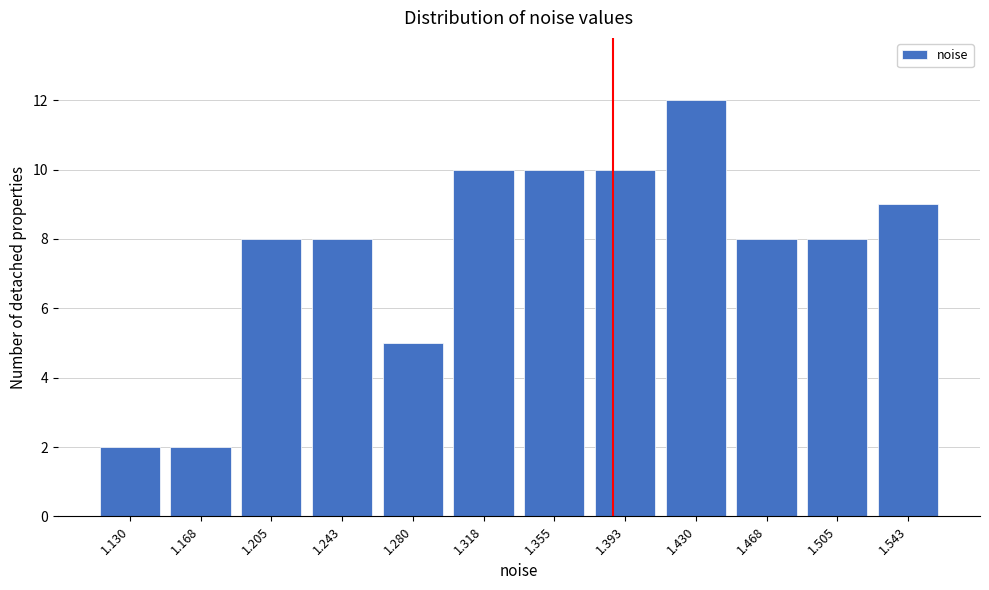

Reading right to left, what are all the values shown in this chart?

1.543=9	1.505=8	1.468=8	1.430=12	1.393=10	1.355=10	1.318=10	1.280=5	1.243=8	1.205=8	1.168=2	1.130=2